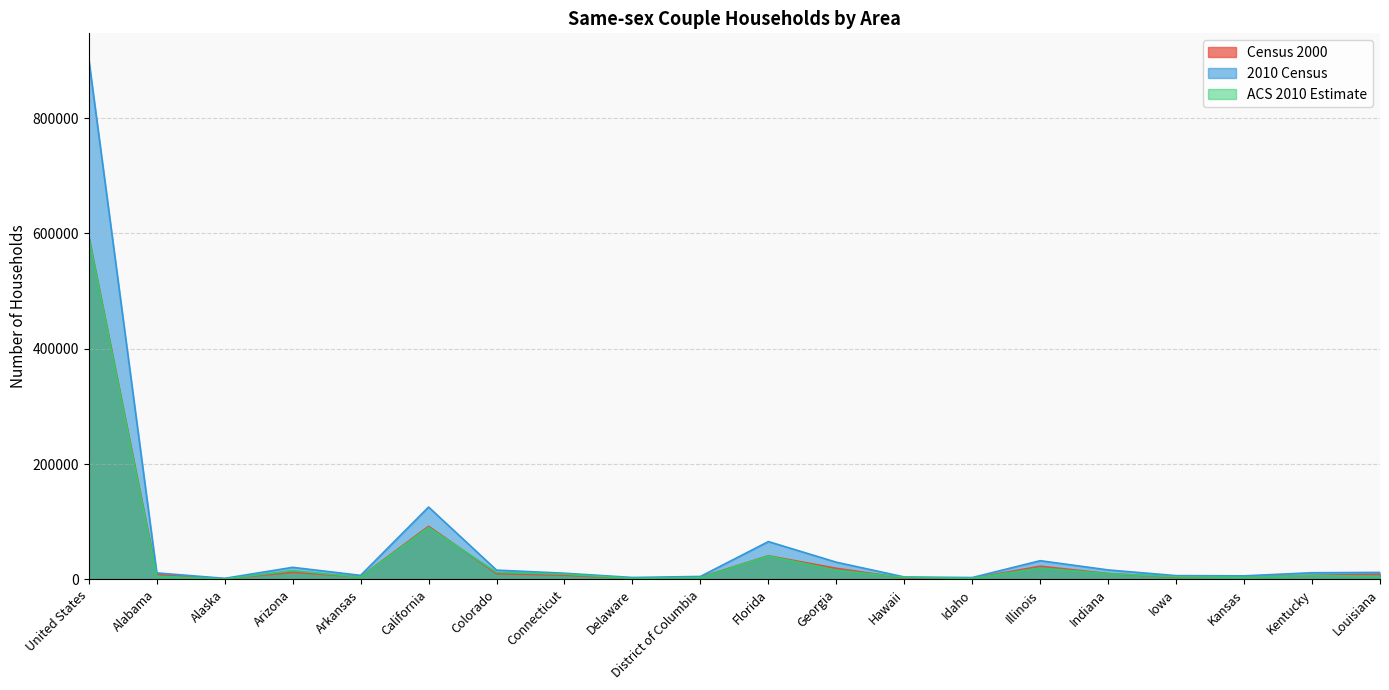

How many data points in 2010 Census are less than 11572?

10